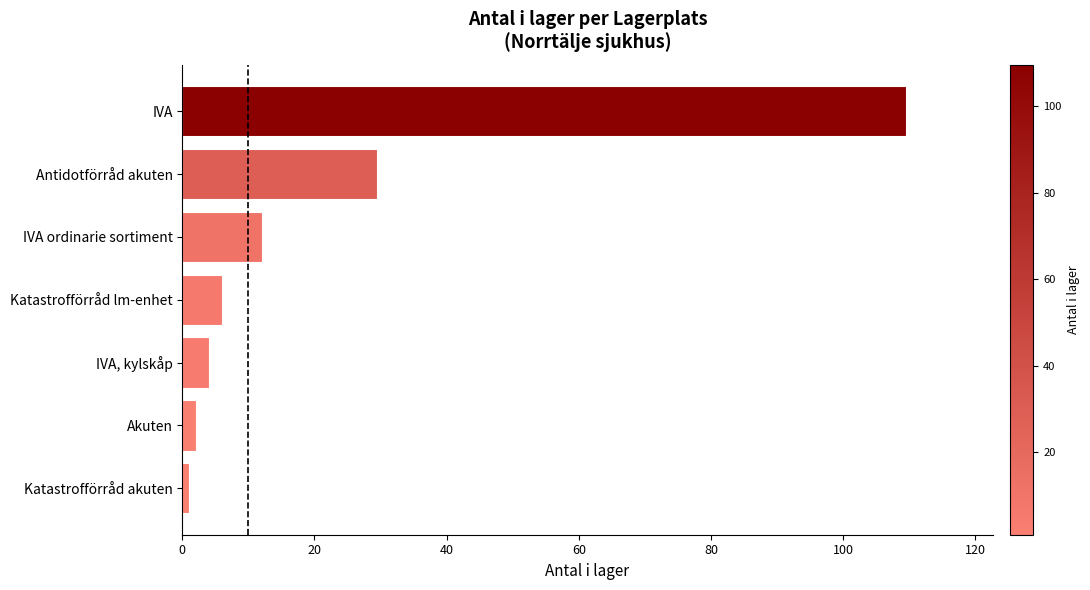

Reading bottom to top, extract all data points from this chart.

1.0	2.0	4.0	6.0	12.0	29.5	109.5